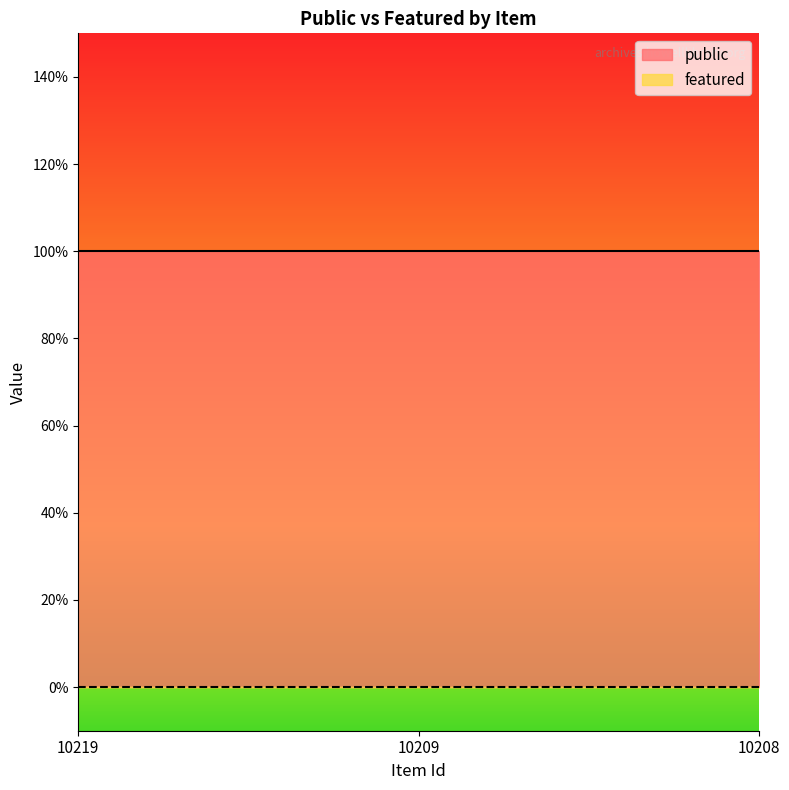

Which category has the lowest value in the featured series?

10219